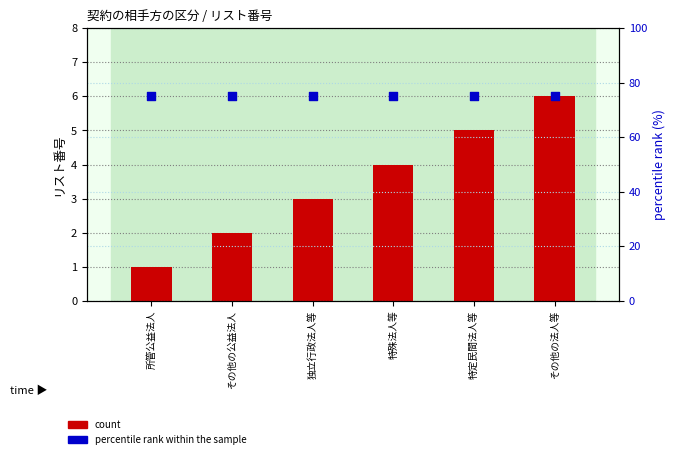

What are all the series names shown in the legend?

count, percentile rank within the sample